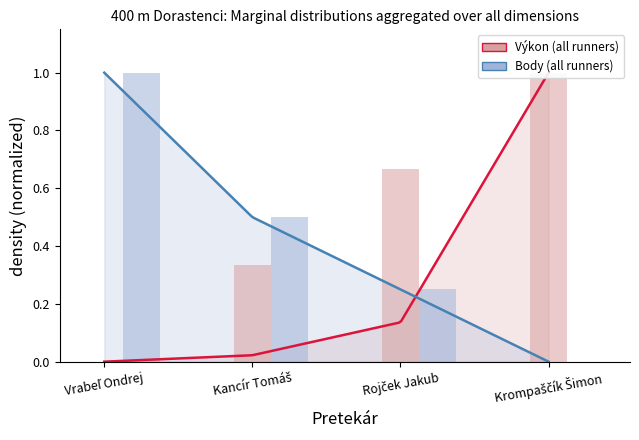

Reading left to right, what are all the values shown in this chart?

Poradie (norm): Vrabeľ Ondrej=0.0	Kancír Tomáš=0.3	Rojček Jakub=0.7	Krompaščík Šimon=1.0
Body (norm) bars: Vrabeľ Ondrej=1.0	Kancír Tomáš=0.5	Rojček Jakub=0.2	Krompaščík Šimon=0.0